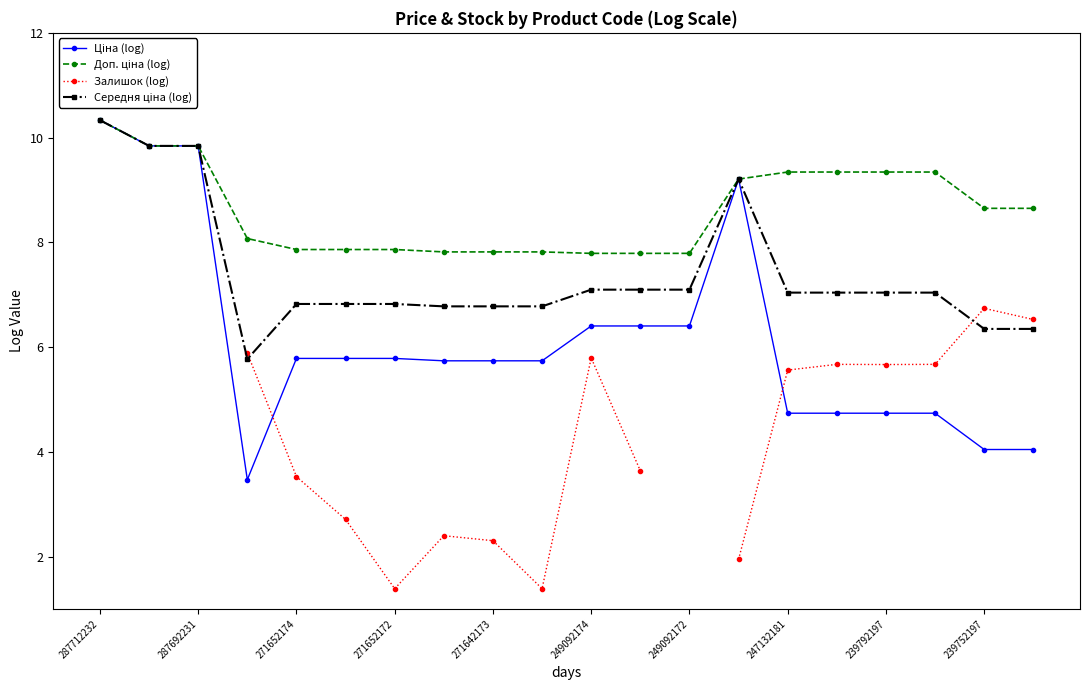

Which series has the largest total across all categories?

Доп. ціна (log)